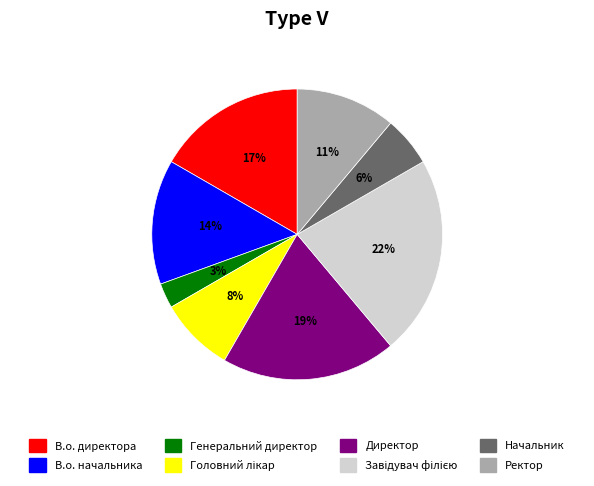

Is В.о. директора the majority of the pie?

No